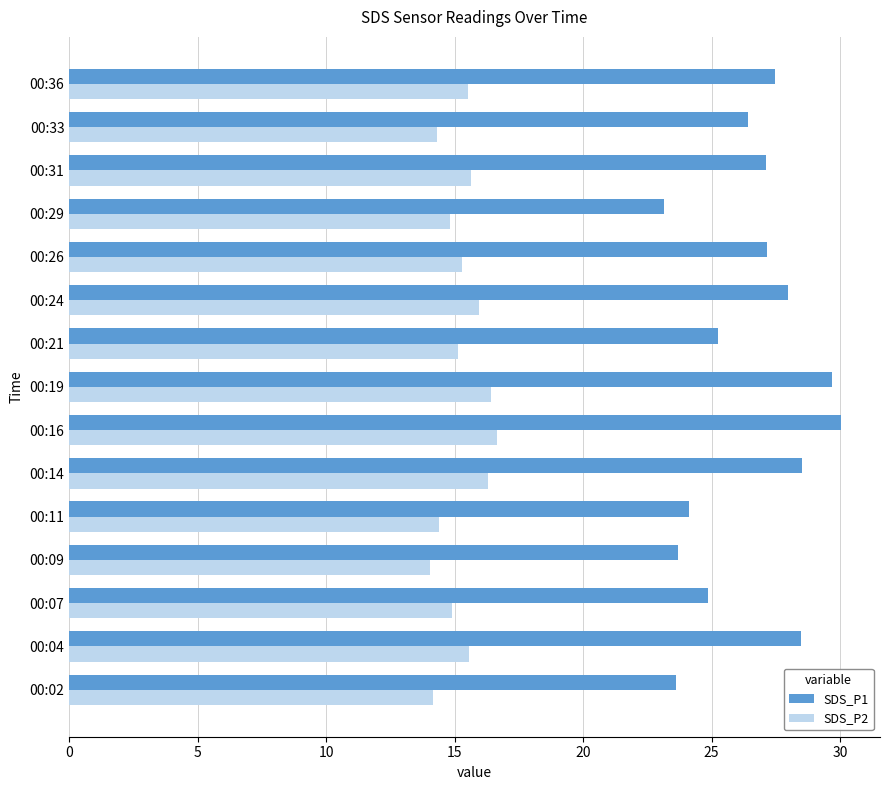

Is it true that SDS_P1 equals 23.1 at 00:29?

True